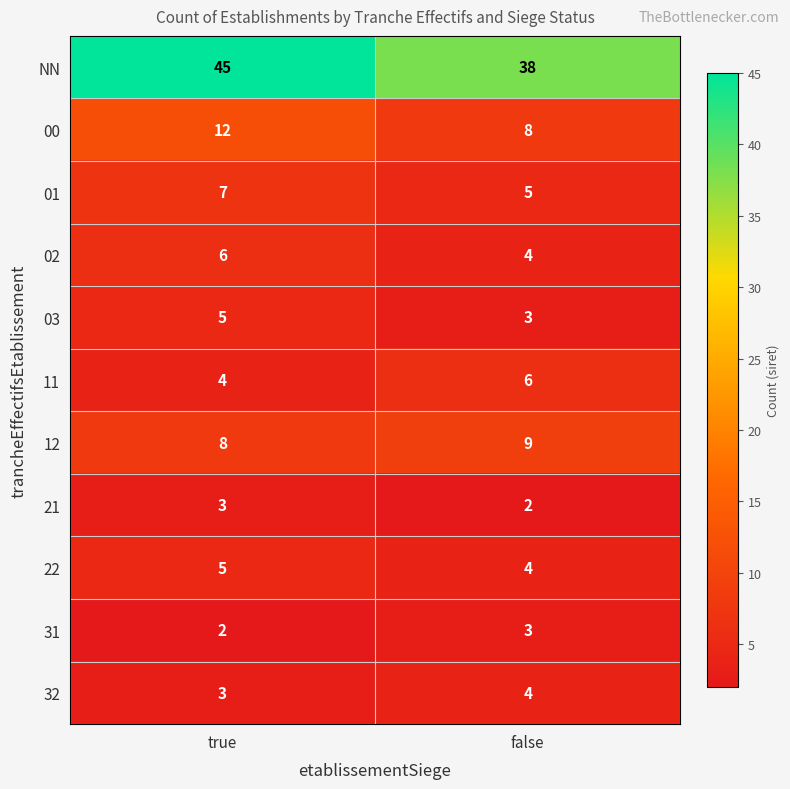

Between true and false, which series saw the biggest shift?

NN